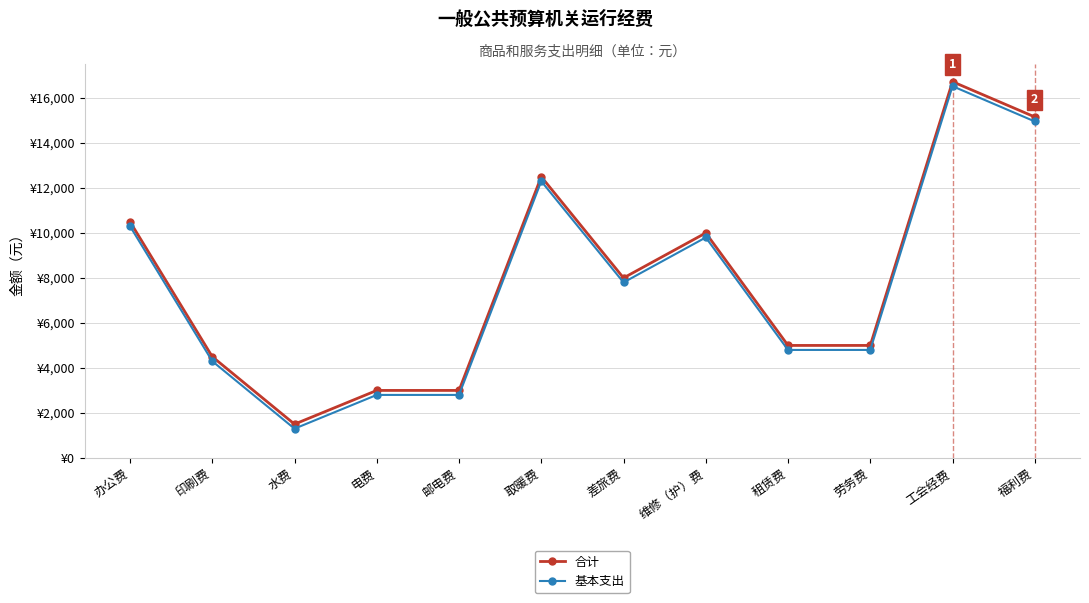

What are all the series names shown in the legend?

合计, 基本支出